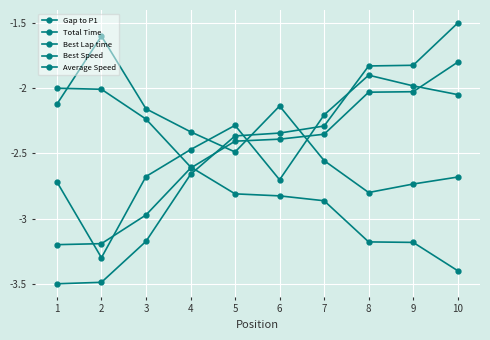

How many data points in Gap to P1 are above -2?

3